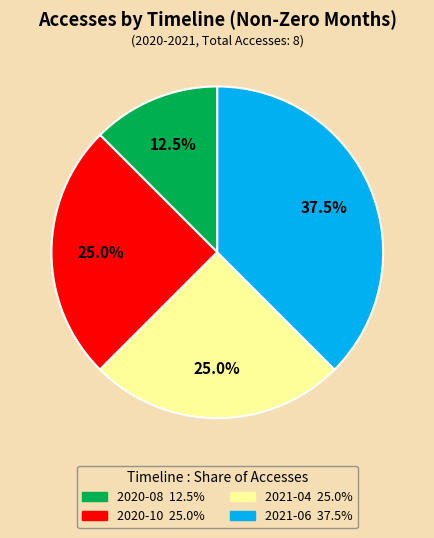

What percentage is NOT represented by 2021-06?

62.5%